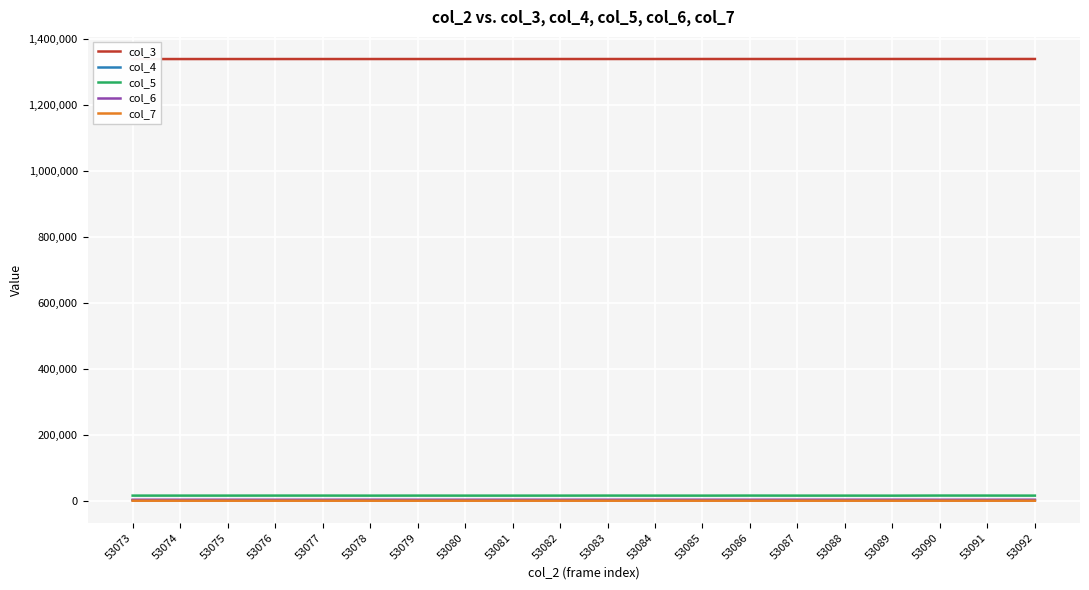

True or false: col_7 has more than 2 interior local peaks.

True